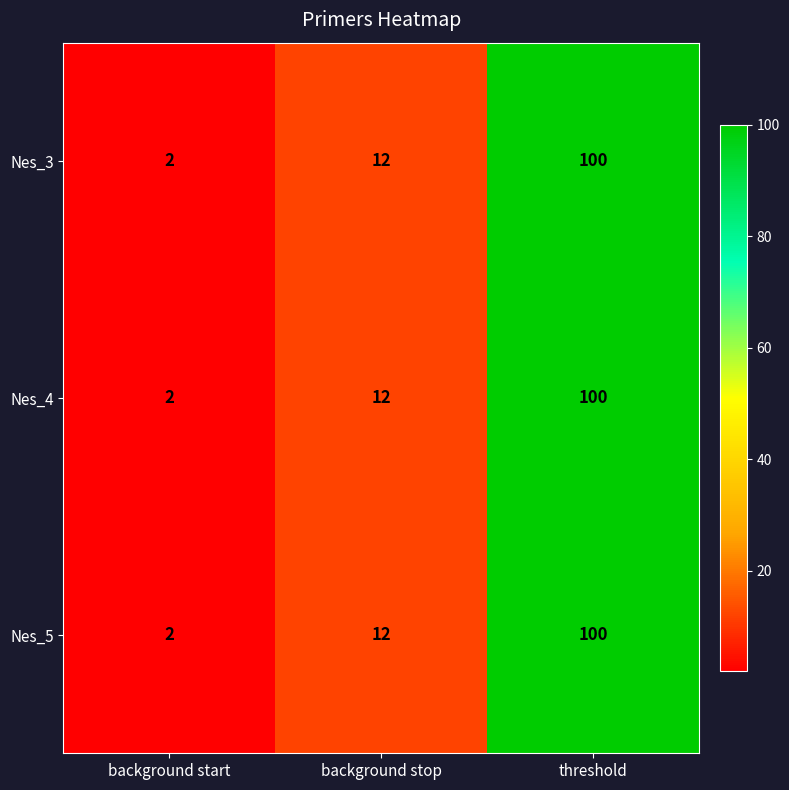

What is the smallest value displayed?

2